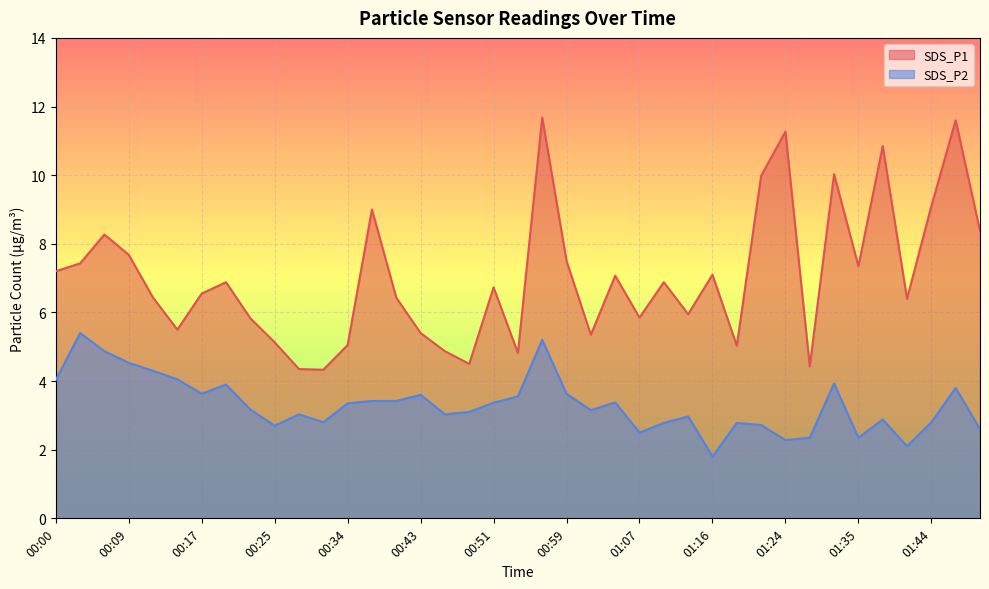

Where is the first local minimum for SDS_P2?

00:17